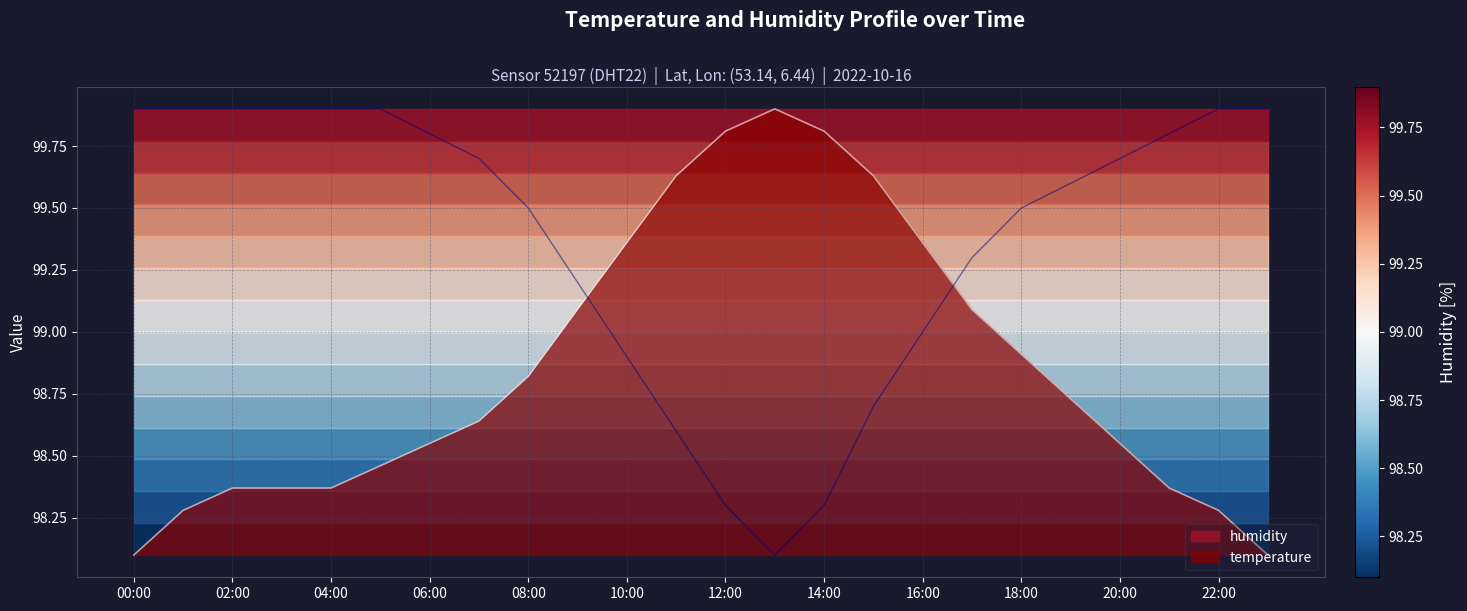

What is the lowest value of the temperature series?

98.1